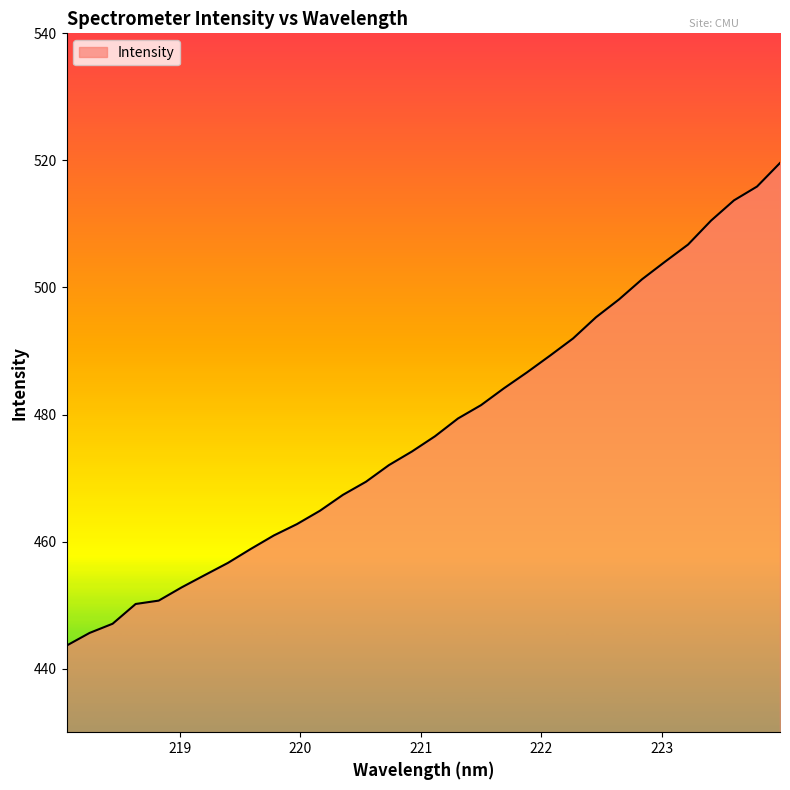

What is the minimum value shown in the chart?

443.6